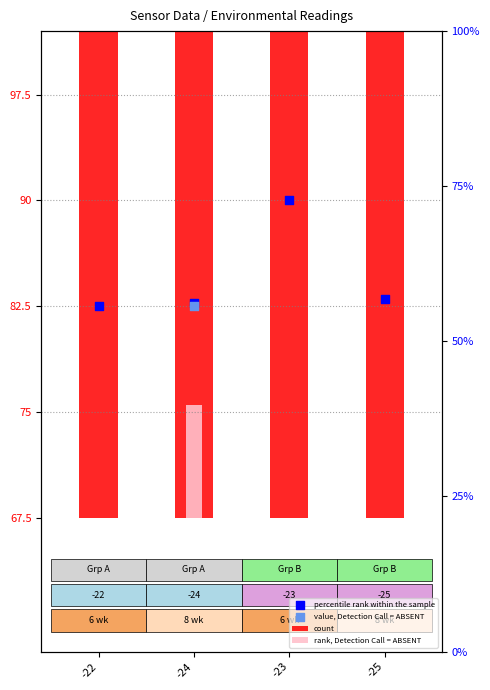

Which series reaches the minimum Y coordinate?

percentile rank within the sample